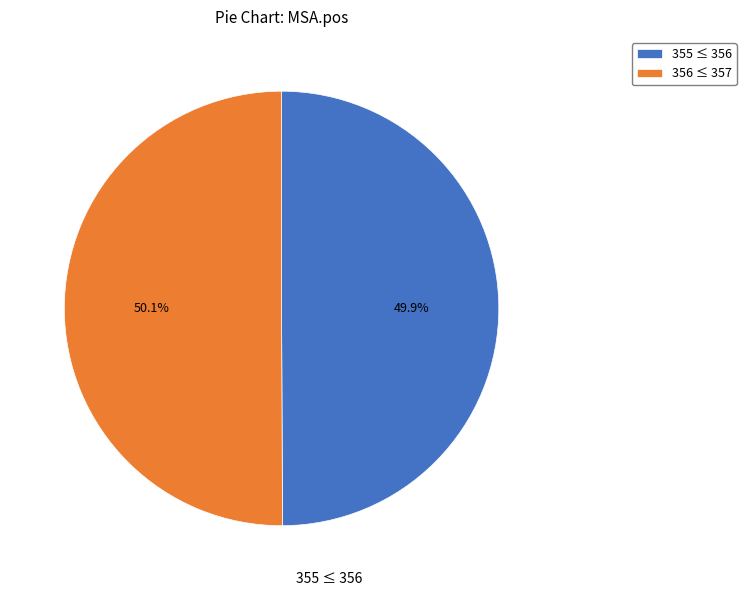

Does any single category account for the majority?

Yes